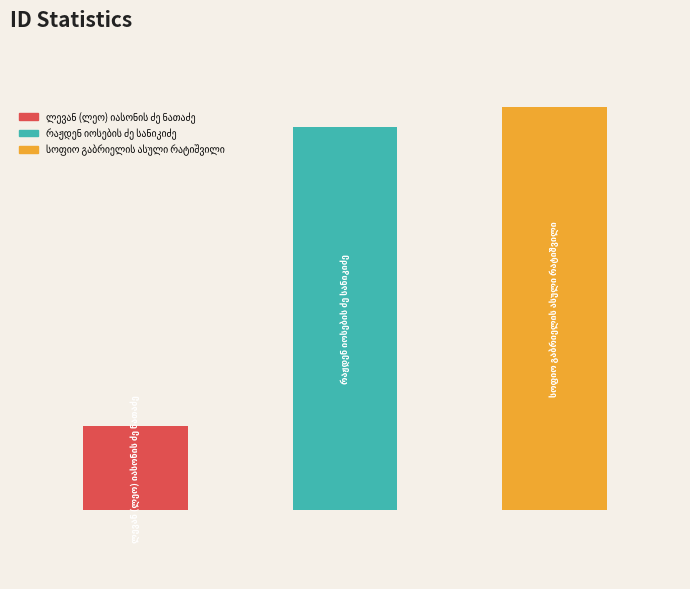

List the labels in order of value, smallest first.

ლევან (ლეო) იასონის ძე ნათაძე, რაჟდენ იოსების ძე სანიკიძე, სოფიო გაბრიელის ასული რატიშვილი